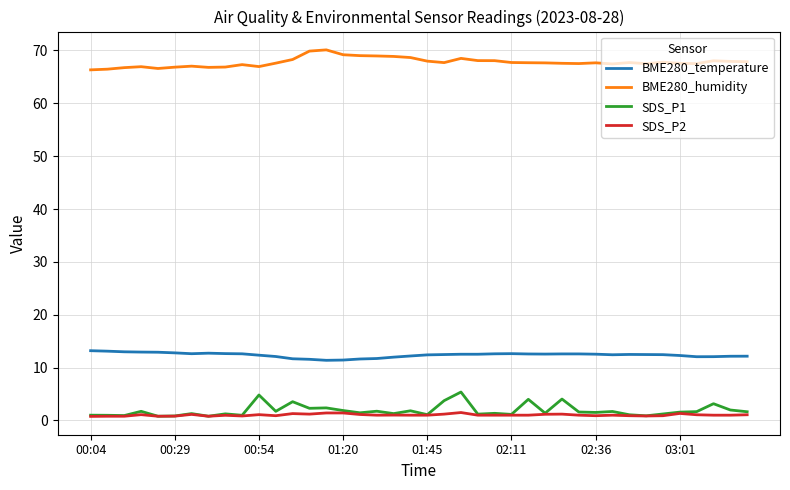

True or false: BME280_temperature and SDS_P2 intersect in this chart.

False